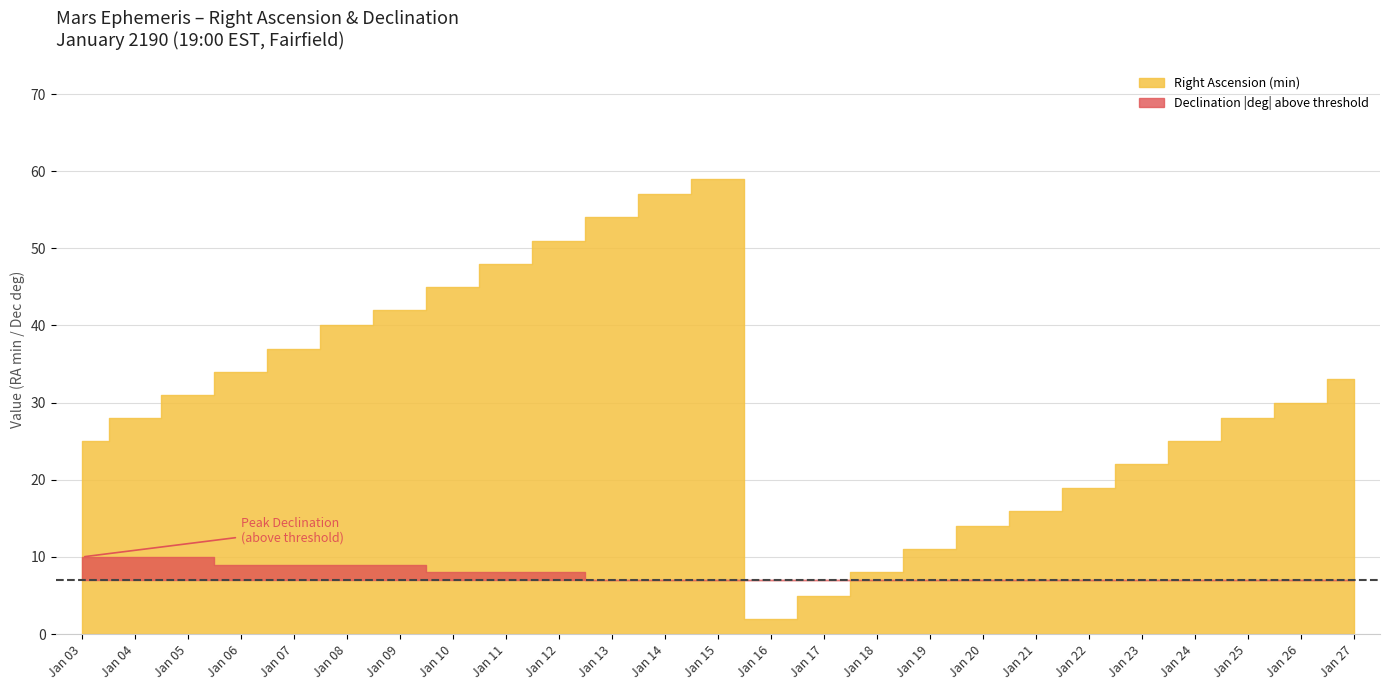

True or false: Right Ascension (min) has a value of 24 at Jan 21.

False